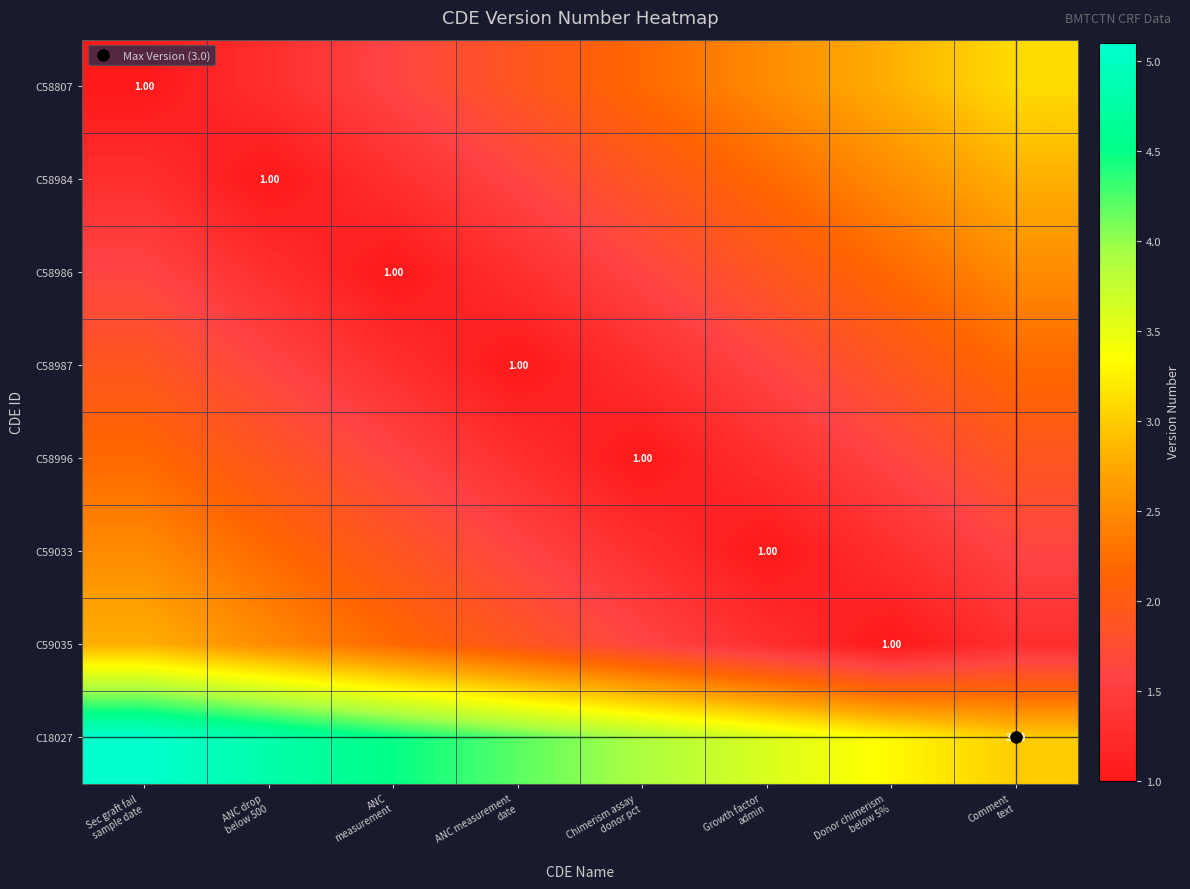

True or false: C58996 has a value of 1.3 at ANC measurement date.

True